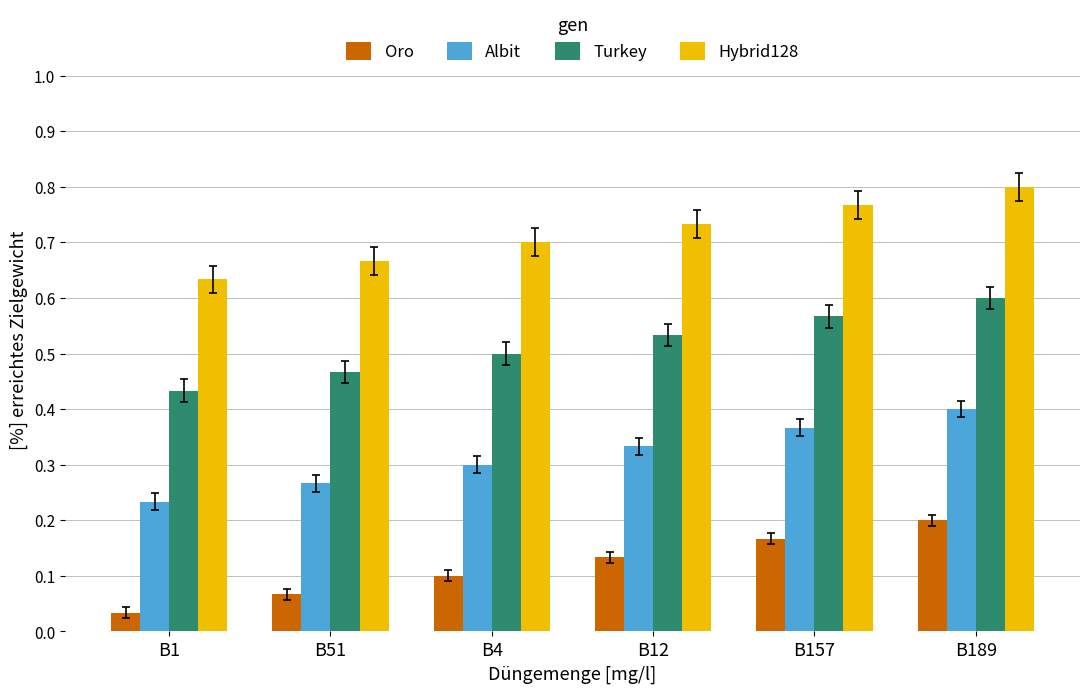

At which label is Hybrid128 closest to 0?

B1